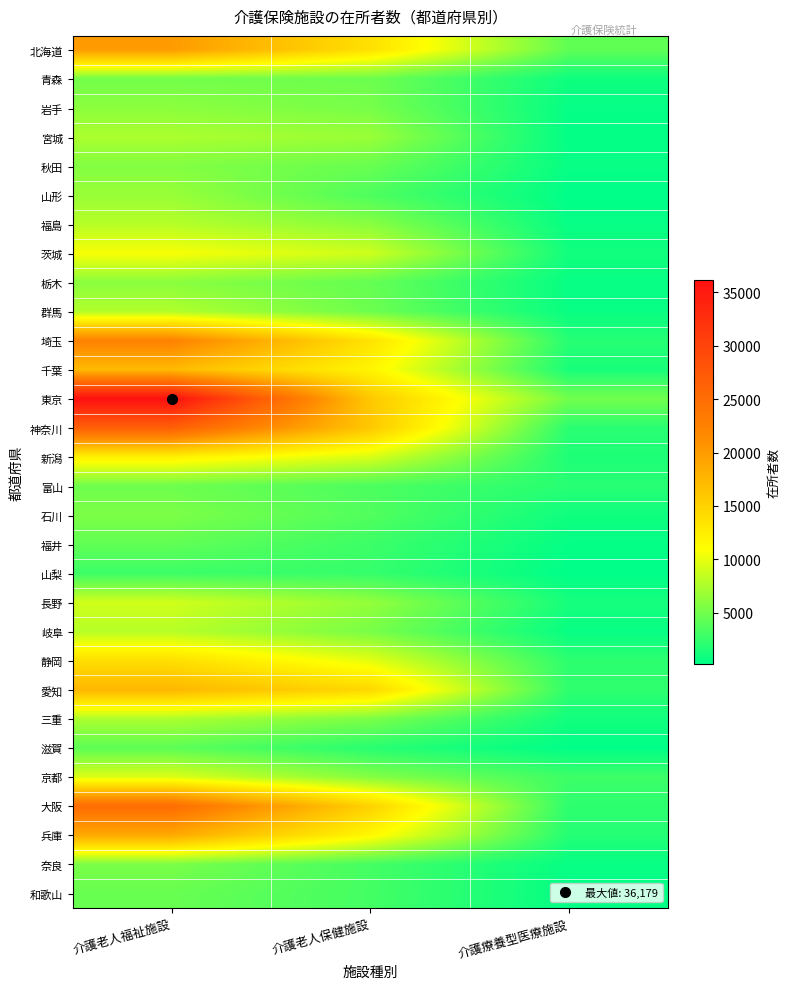

Reading left to right, extract all data points from this chart.

北海道: 介護老人福祉施設=20029	介護老人保健施設=13696	介護療養型医療施設=4291
青森: 介護老人福祉施設=5101	介護老人保健施設=4866	介護療養型医療施設=857
岩手: 介護老人福祉施設=6111	介護老人保健施設=5265	介護療養型医療施設=419
宮城: 介護老人福祉施設=7479	介護老人保健施設=6737	介護療養型医療施設=337
秋田: 介護老人福祉施設=5747	介護老人保健施設=4637	介護療養型医療施設=513
山形: 介護老人福祉施設=6693	介護老人保健施設=3501	介護療養型医療施設=207
福島: 介護老人福祉施設=7915	介護老人保健施設=6000	介護療養型医療施設=479
茨城: 介護老人福祉施設=10731	介護老人保健施設=8875	介護療養型医療施設=970
栃木: 介護老人福祉施設=6070	介護老人保健施設=4464	介護療養型医療施設=513
群馬: 介護老人福祉施設=7735	介護老人保健施設=4843	介護療養型医療施設=574
埼玉: 介護老人福祉施設=22445	介護老人保健施設=13497	介護療養型医療施設=1837
千葉: 介護老人福祉施設=17213	介護老人保健施設=11895	介護療養型医療施設=1304
東京: 介護老人福祉施設=36179	介護老人保健施設=15970	介護療養型医療施設=5059
神奈川: 介護老人福祉施設=26647	介護老人保健施設=15980	介護療養型医療施設=1982
新潟: 介護老人福祉施設=12213	介護老人保健施設=9405	介護療養型医療施設=1496
富山: 介護老人福祉施設=4883	介護老人保健施設=3429	介護療養型医療施設=1895
石川: 介護老人福祉施設=5487	介護老人保健施設=3650	介護療養型医療施設=862
福井: 介護老人福祉施設=4322	介護老人保健施設=2778	介護療養型医療施設=434
山梨: 介護老人福祉施設=2791	介護老人保健施設=2497	介護療養型医療施設=183
長野: 介護老人福祉施設=9026	介護老人保健施設=6439	介護療養型医療施設=1194
岐阜: 介護老人福祉施設=7959	介護老人保健施設=5314	介護療養型医療施設=505
静岡: 介護老人福祉施設=13887	介護老人保健施設=9871	介護療養型医療施設=2125
愛知: 介護老人福祉施設=17513	介護老人保健施設=14512	介護療養型医療施設=2196
三重: 介護老人福祉施設=7529	介護老人保健施設=5482	介護療養型医療施設=980
滋賀: 介護老人福祉施設=4138	介護老人保健施設=1933	介護療養型医療施設=248
京都: 介護老人福祉施設=9513	介護老人保健施設=5819	介護療養型医療施設=2843
大阪: 介護老人福祉施設=25084	介護老人保健施設=15086	介護療養型医療施設=2156
兵庫: 介護老人福祉施設=18663	介護老人保健施設=11554	介護療養型医療施設=1757
奈良: 介護老人福祉施設=5393	介護老人保健施設=3145	介護療養型医療施設=486
和歌山: 介護老人福祉施設=4610	介護老人保健施設=3097	介護療養型医療施設=432